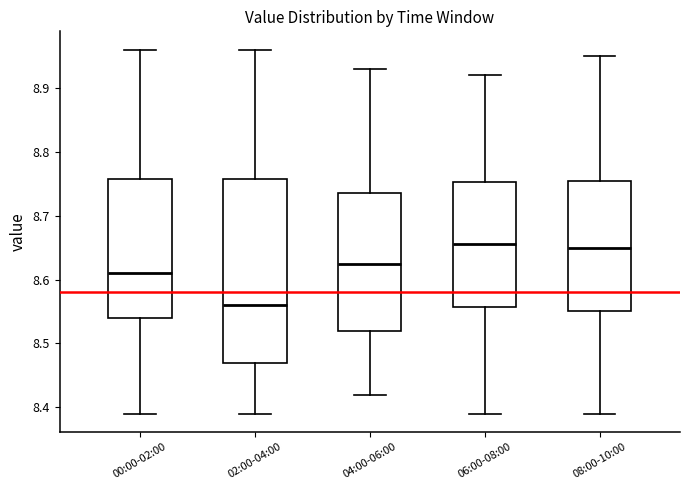

Comparing the boxes themselves (not the whiskers), which one is the tallest?

02:00-04:00